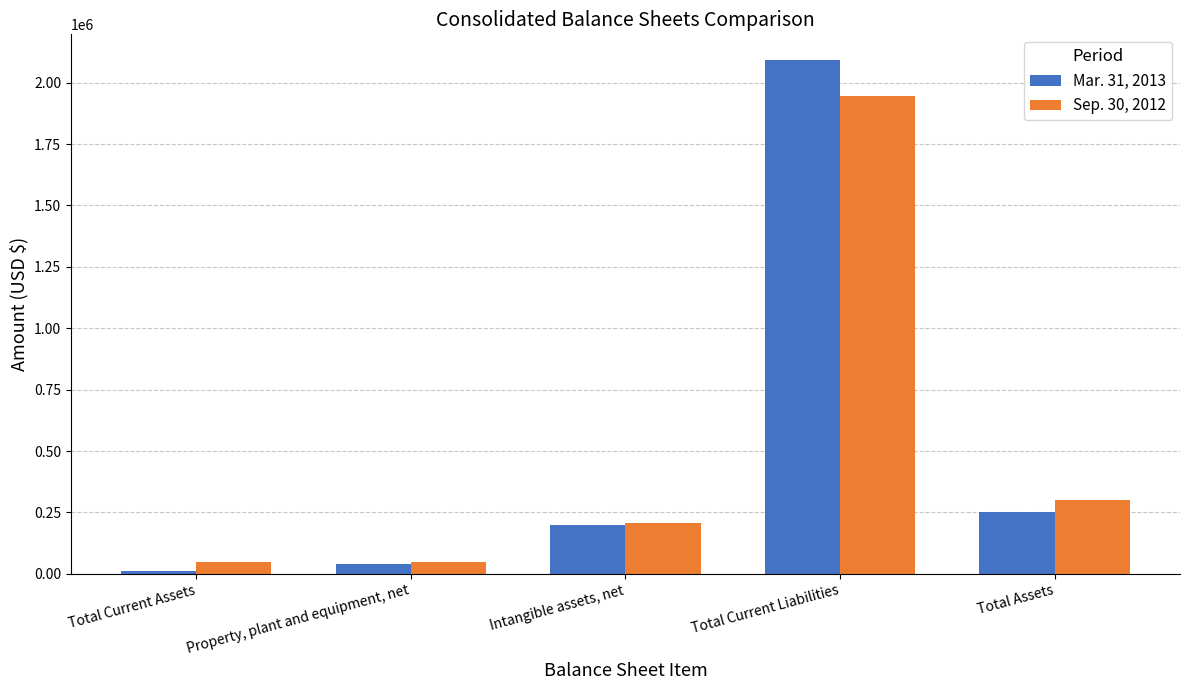

What is the sum of the Sep. 30, 2012 values at Total Current Assets and Intangible assets, net?

255525